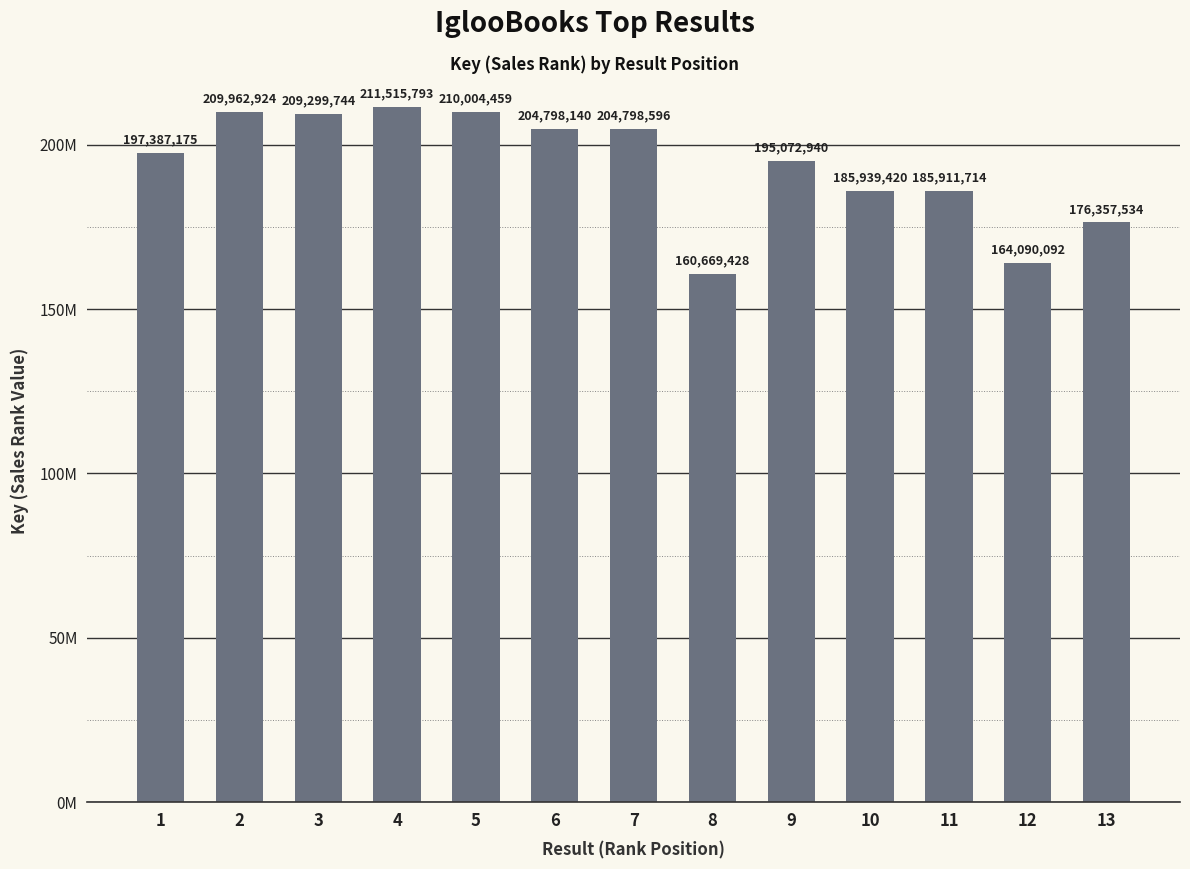

Does the chart contain any negative values?

No